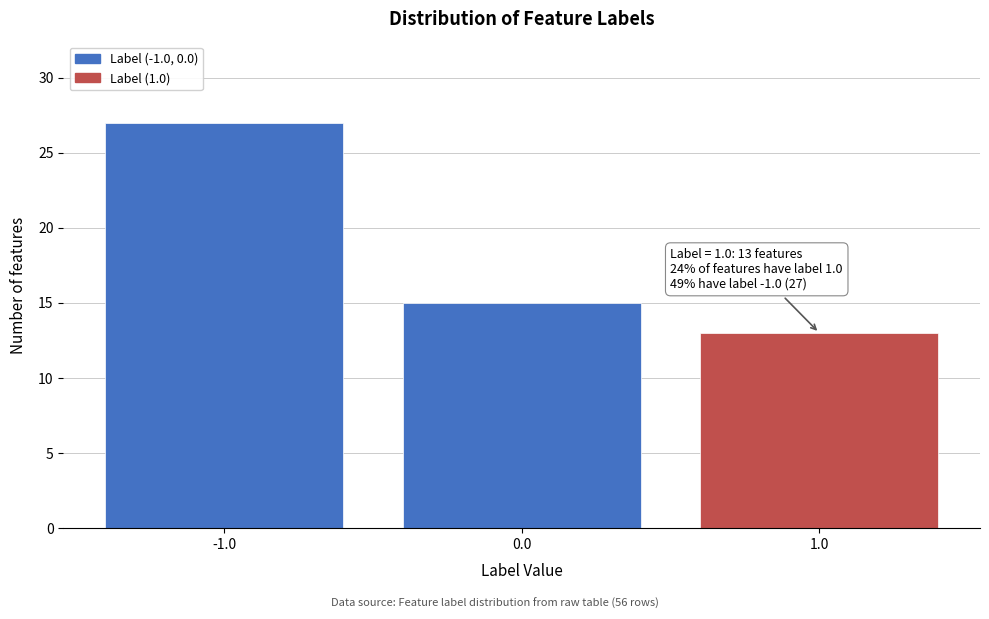

Reading left to right, what are all the values shown in this chart?

-1.0=27	0.0=15	1.0=13